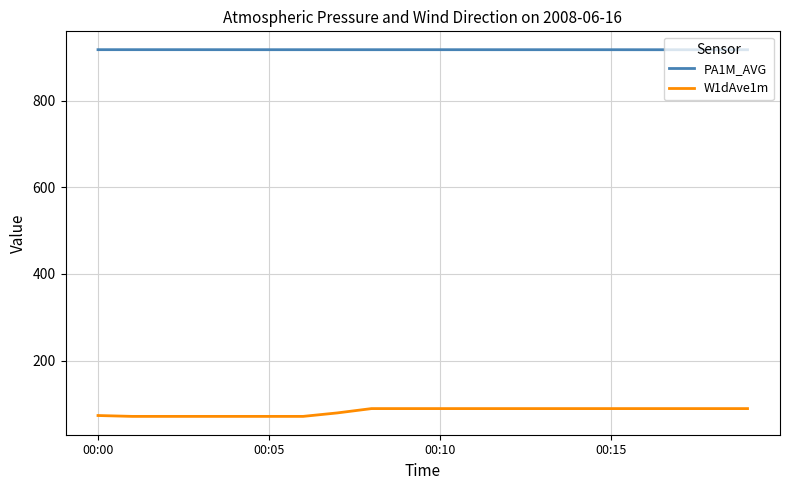

What is the maximum value shown in the chart?

917.7